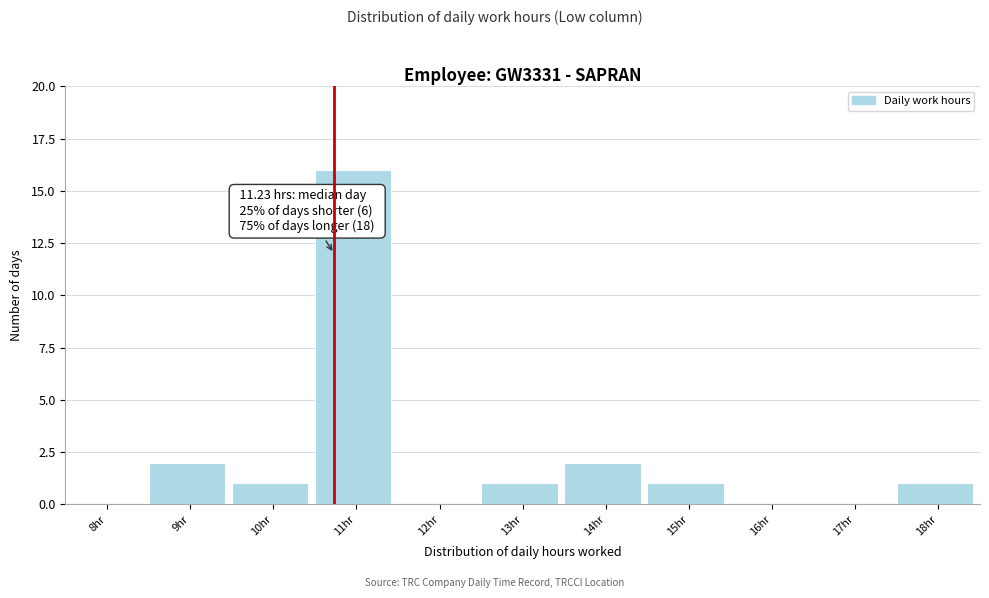

Reading left to right, extract all data points from this chart.

8hr=0	9hr=2	10hr=1	11hr=16	12hr=0	13hr=1	14hr=2	15hr=1	16hr=0	17hr=0	18hr=1